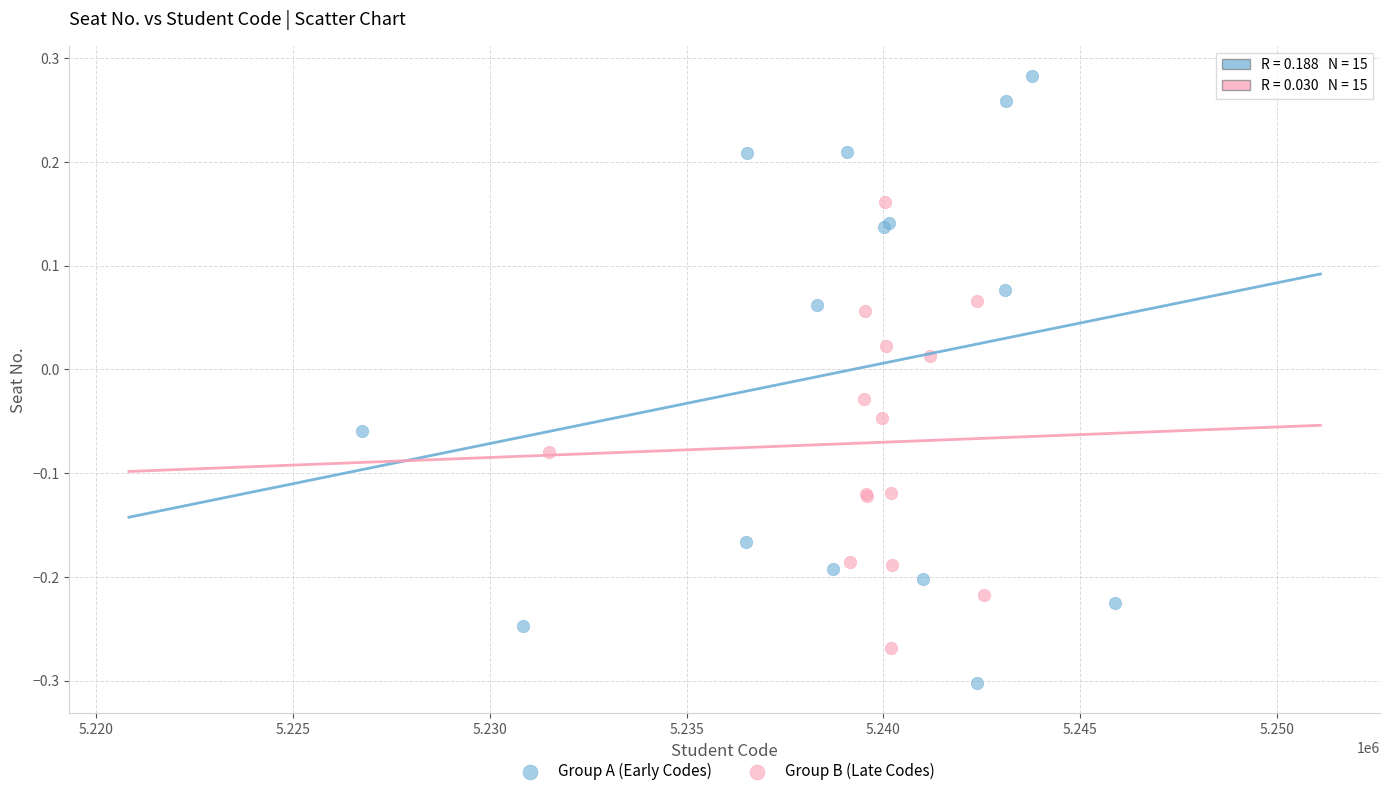

Which series contains the lowest Y value?

Group A (Early Codes)